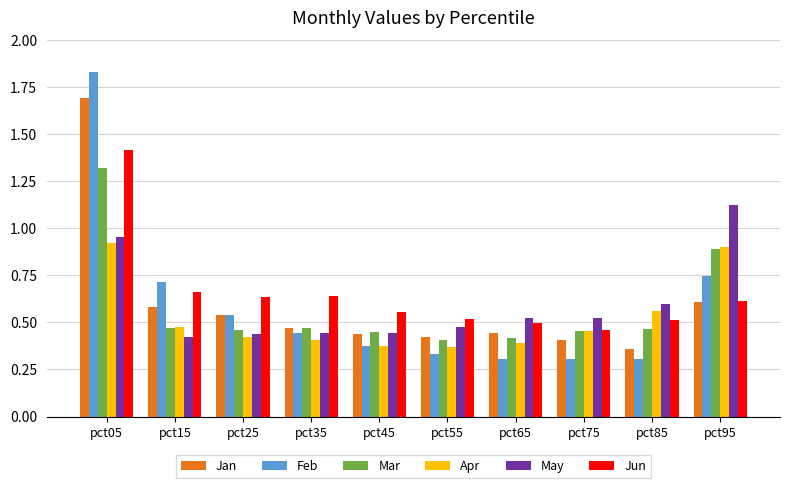

The Jan series shows 0.4 at pct45. True or false?

True